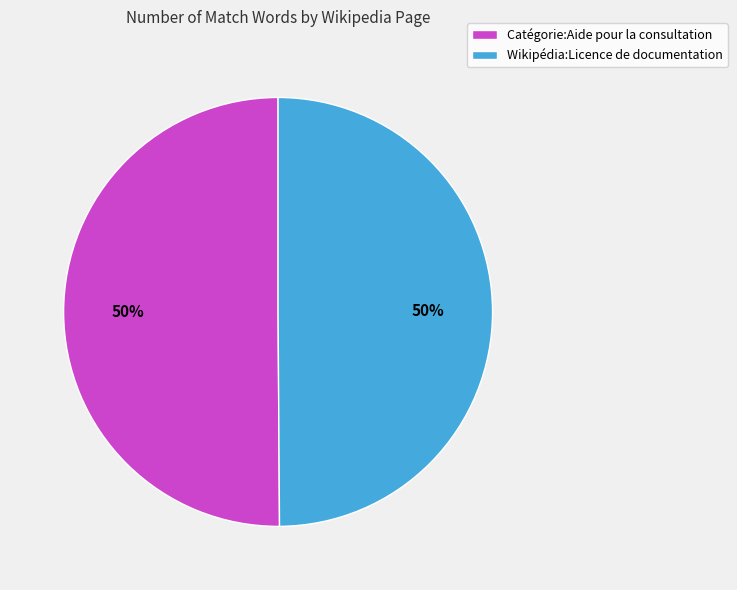

What percentage is the Wikipédia:Licence de documentation slice, to the nearest percent?

50%